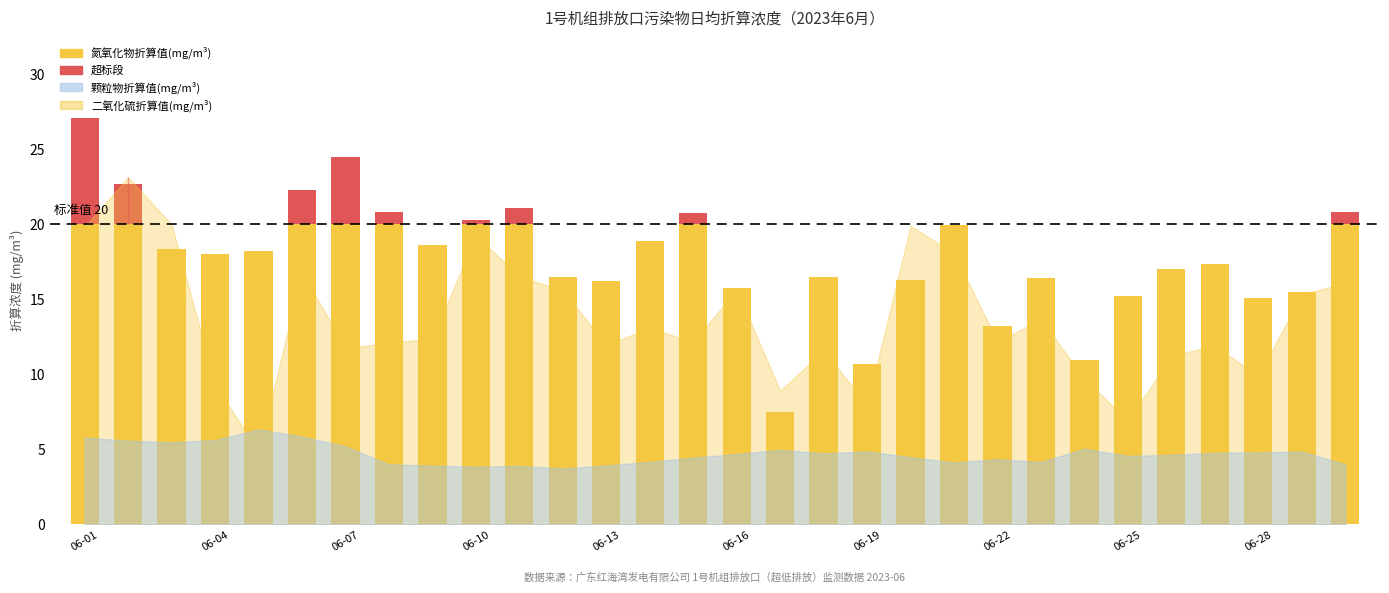

Between 2023-06-22 and 2023-06-25, which series saw the biggest shift?

二氧化硫折算值(mg/m3)